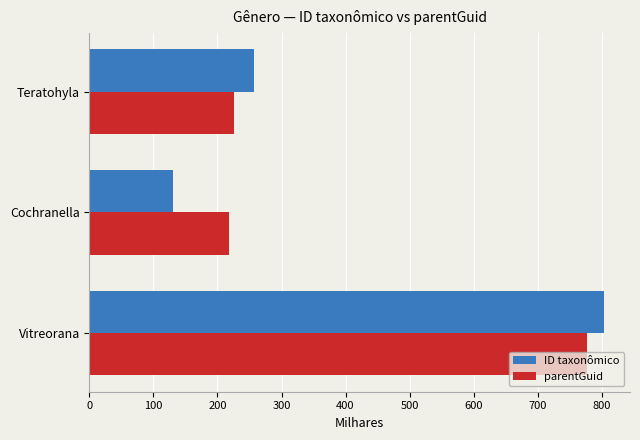

Is it true that parentGuid equals 369.7 at Cochranella?

False